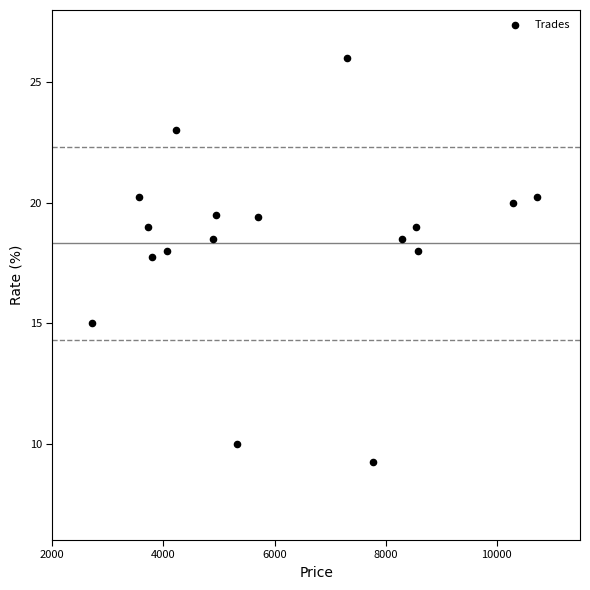

What Y value in the scatter plot is closest to 17?

17.7